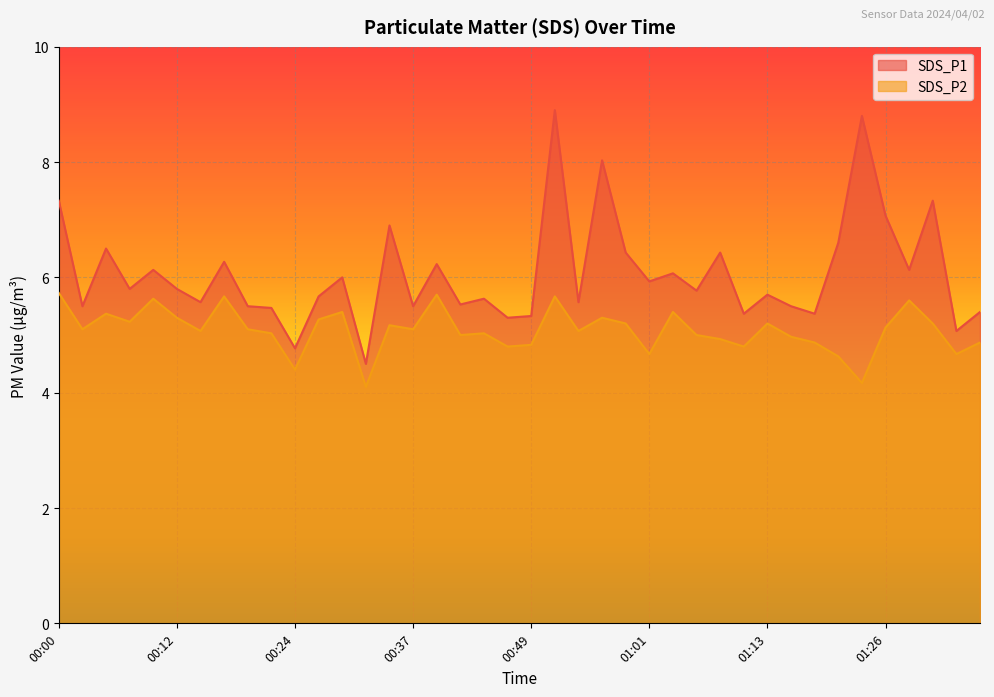

At which category is the sum across all series the highest?

00:51